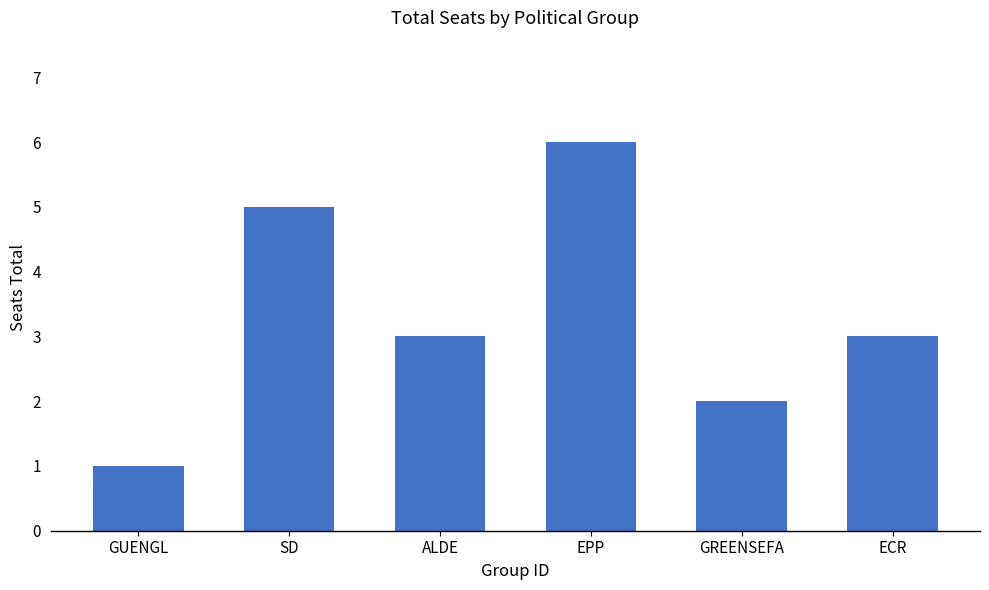

What is the difference between the values at ECR and GREENSEFA?

1